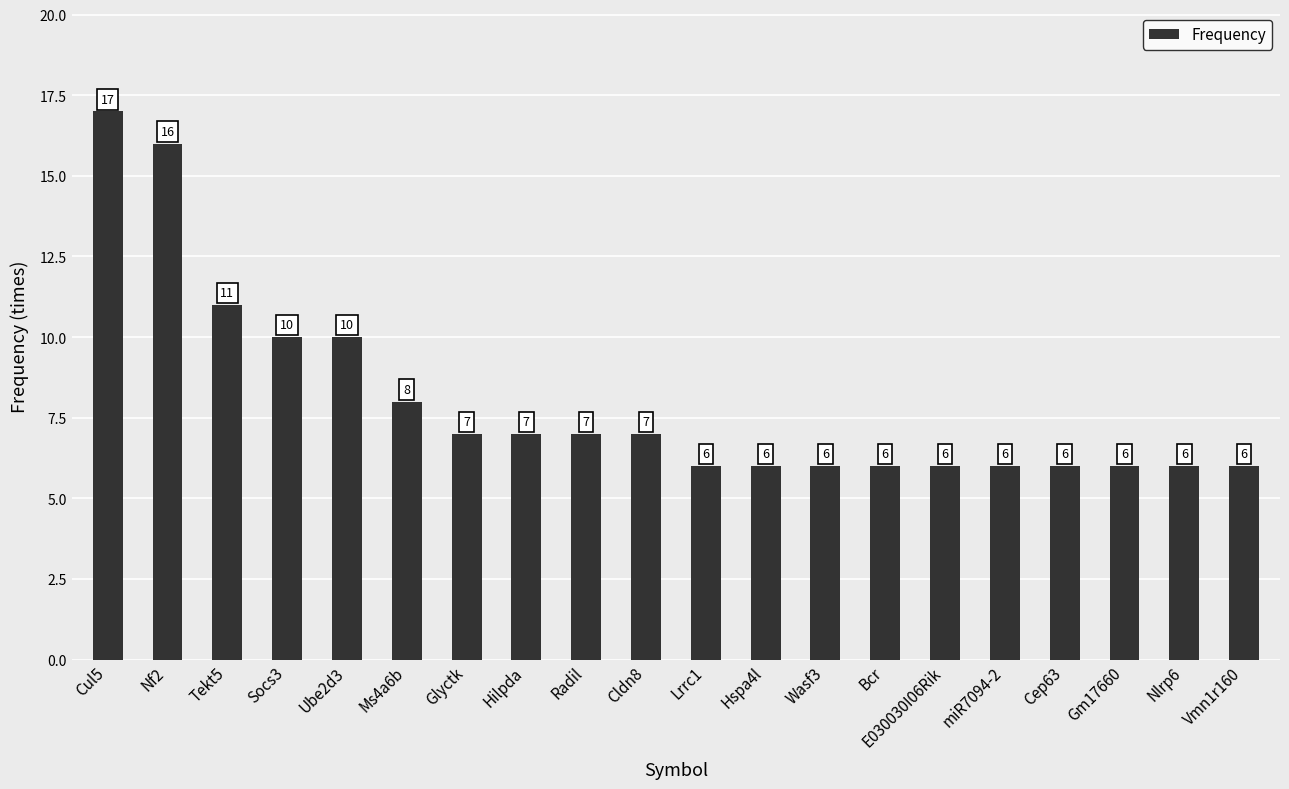

What is the value of the 10th bar from the left?

7